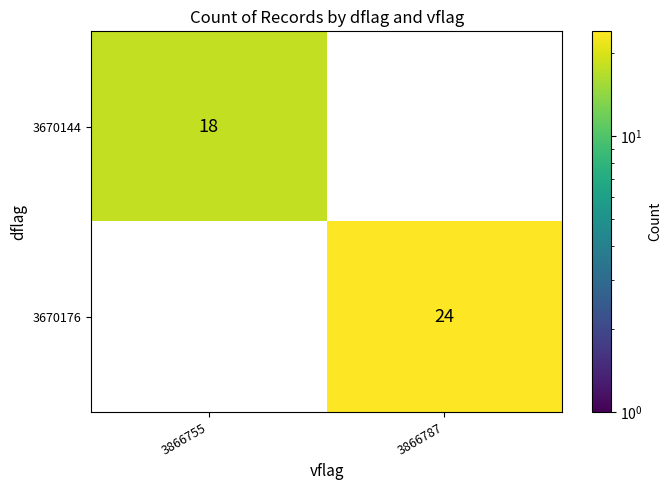

What is the total value across all series at 3866755?

18